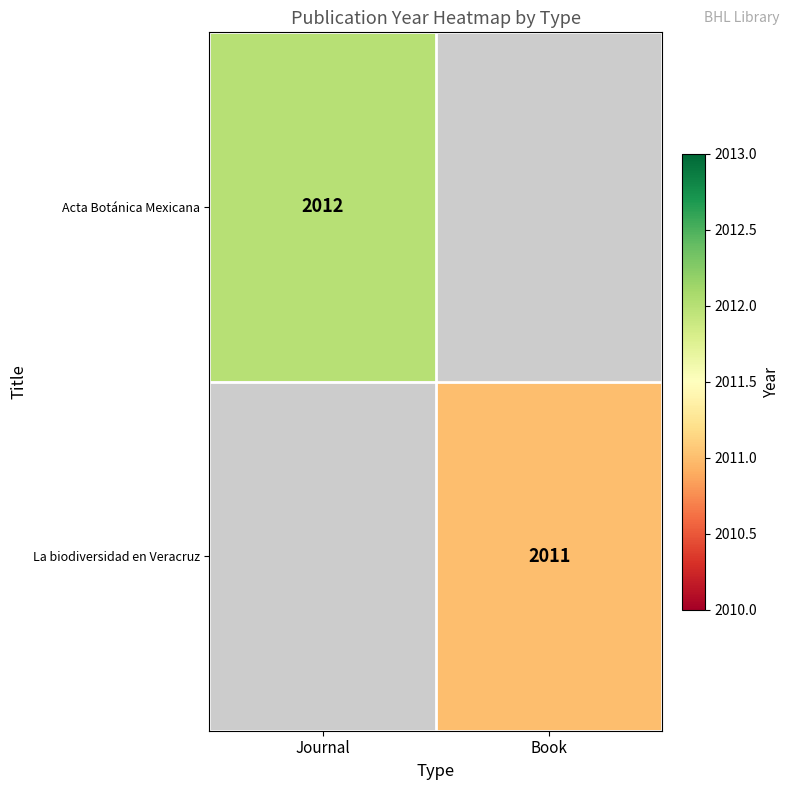

Is it true that Acta Botánica Mexicana equals 2012 at Journal?

True